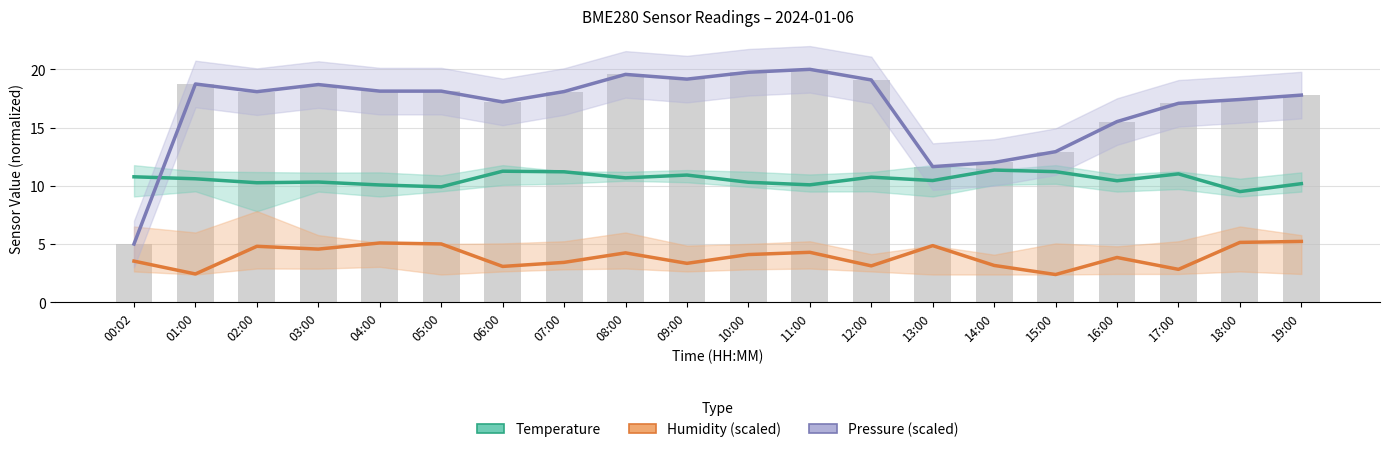

What is the average value of the Pressure (scaled) series?

16.7